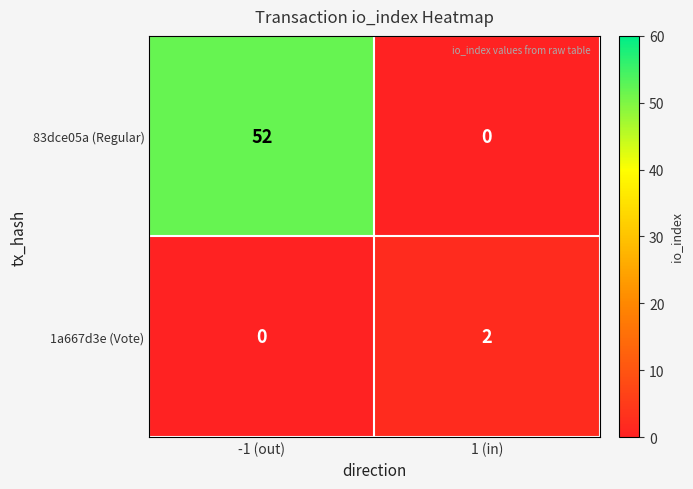

Reading right to left, list all the values displayed in this chart.

83dce05a (Regular): 1 (in)=0	-1 (out)=52
1a667d3e (Vote): 1 (in)=2	-1 (out)=0